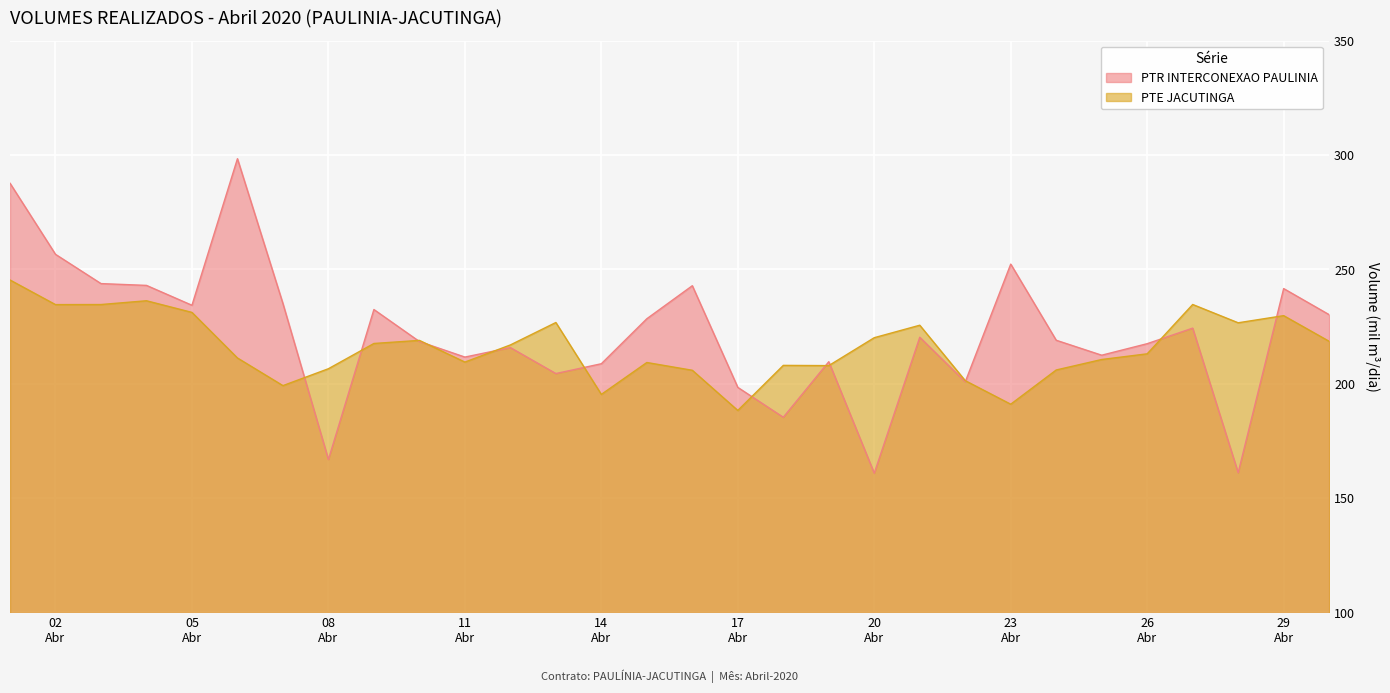

Which category has the lowest value in the PTE JACUTINGA series?

17
Abr